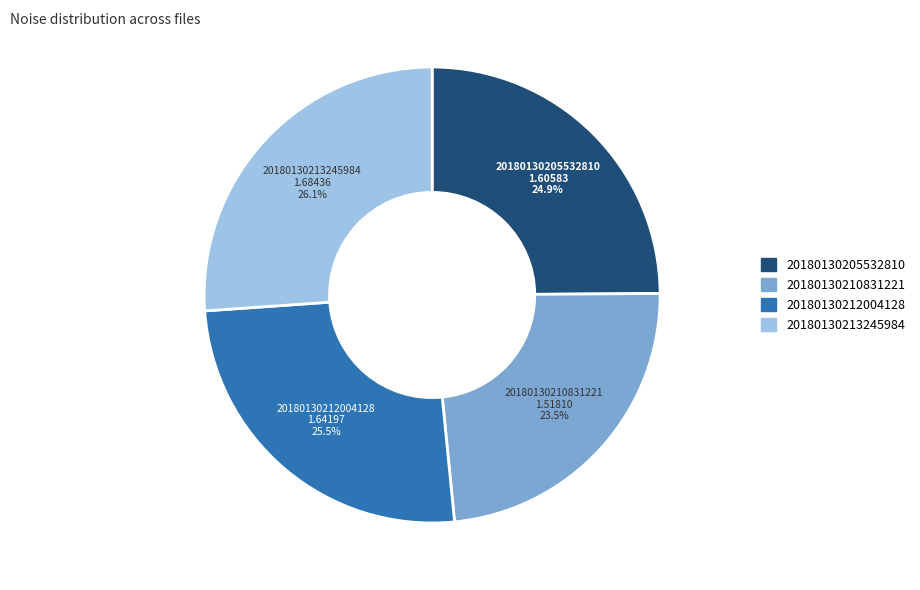

How many segments does this pie chart have?

4